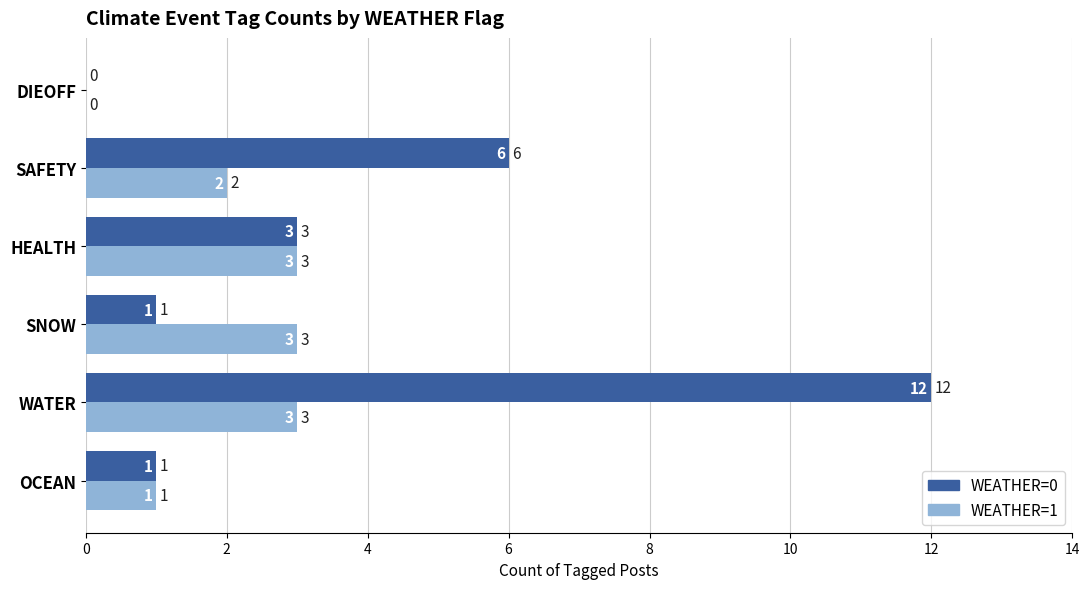

The WEATHER=1 series shows 1 at WATER. True or false?

False